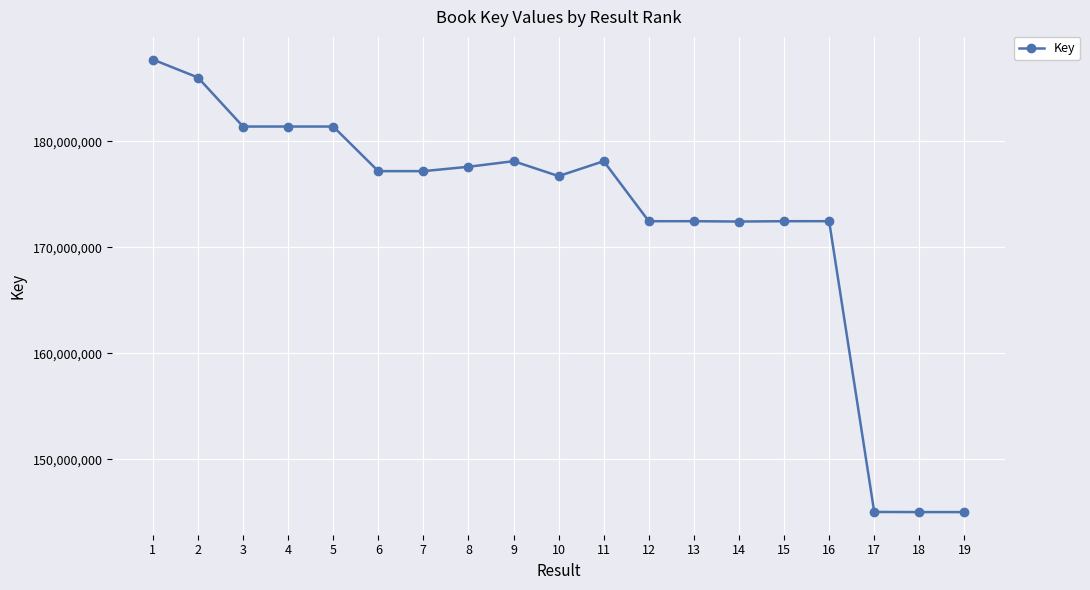

What is the approximate value at 16, to the nearest 100?

172464500